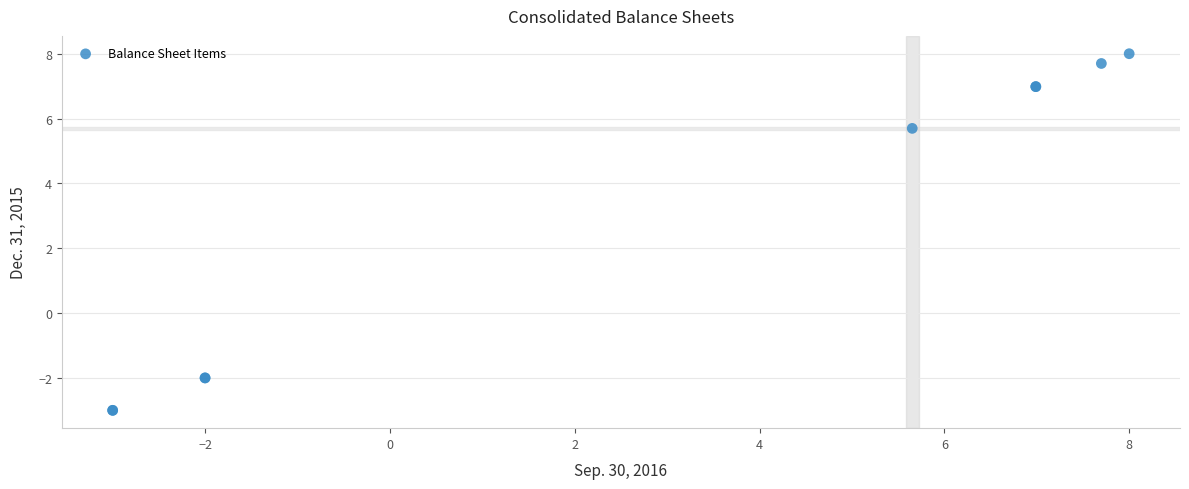

What Y value in the scatter plot is closest to 2?

5.7